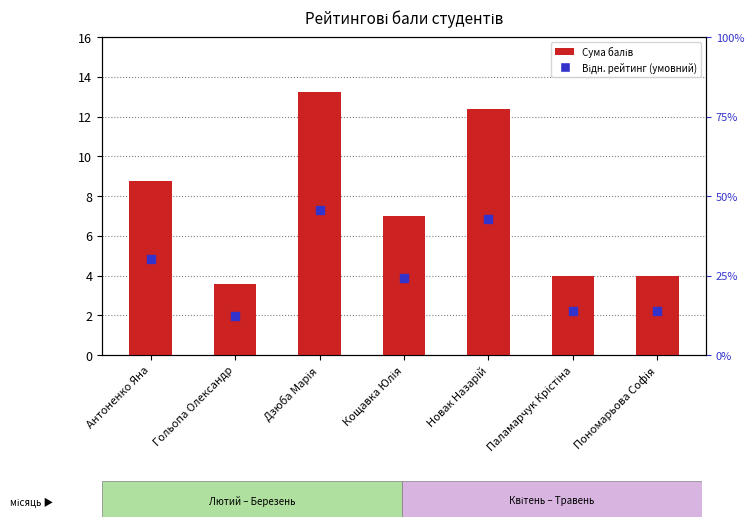

At which category is the sum across all series the highest?

Дзюба Марія